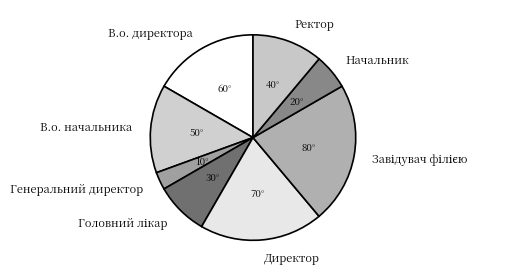

The Директор slice represents 13% of the pie. True or false?

False